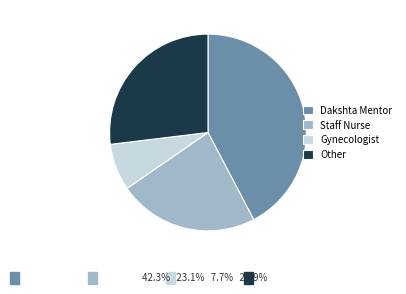

Which slice is the largest?

Dakshta Mentor